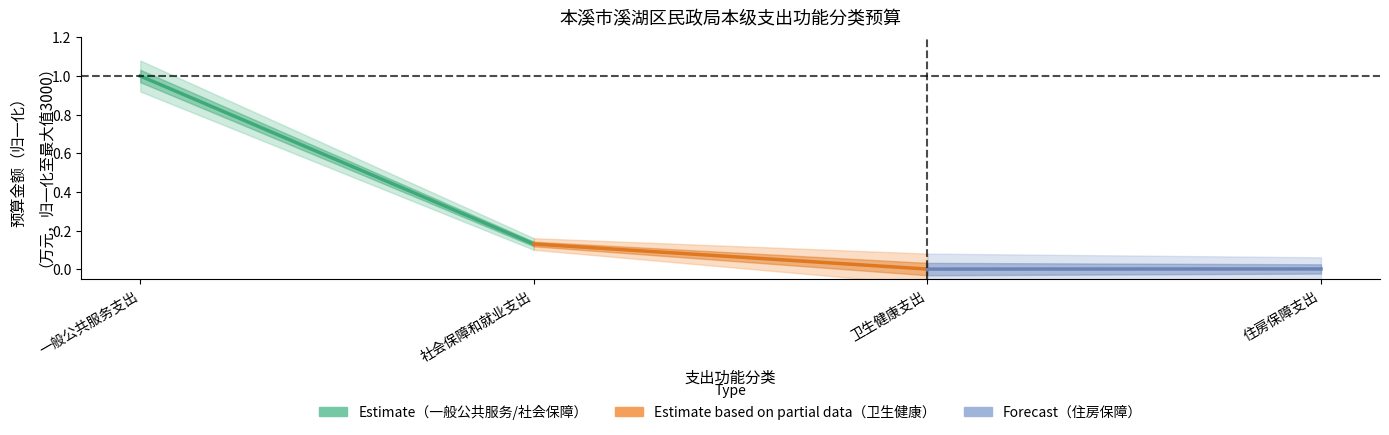

Which series has the largest total across all categories?

一般公共服务/社会保障支出 (Estimate)